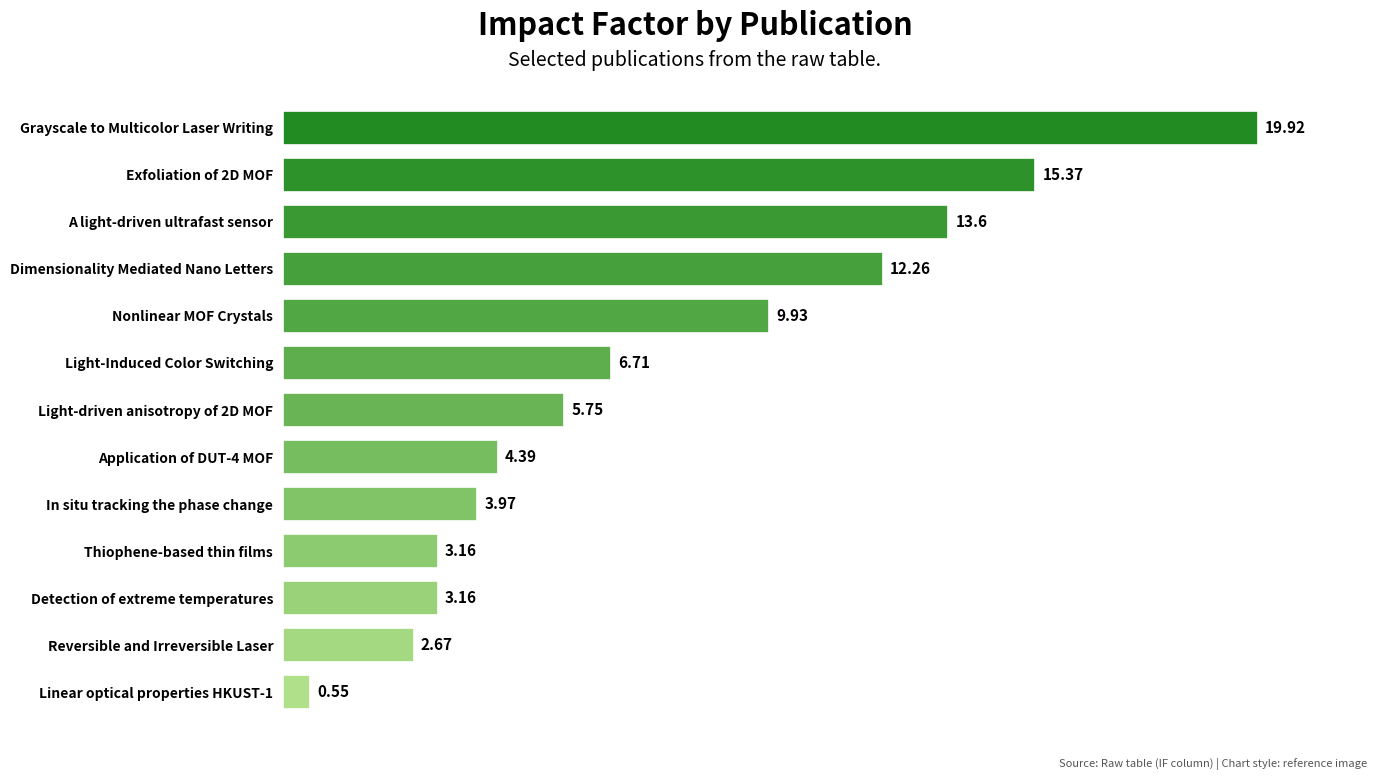

At which label is the value closest to 10?

Nonlinear MOF Crystals